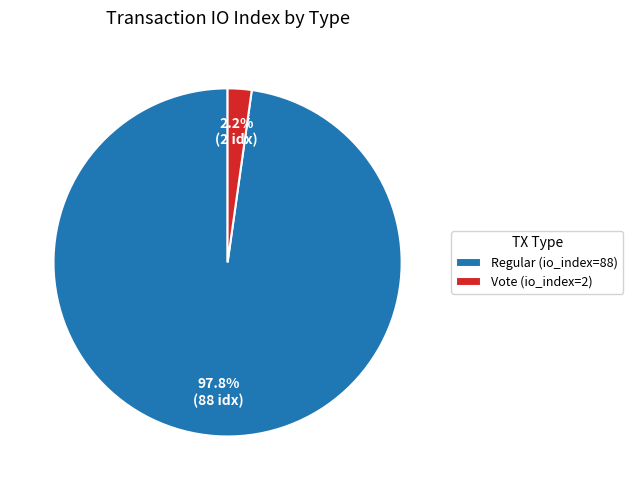

Is it true that Vote (io_index=2) is 2% of the pie?

True